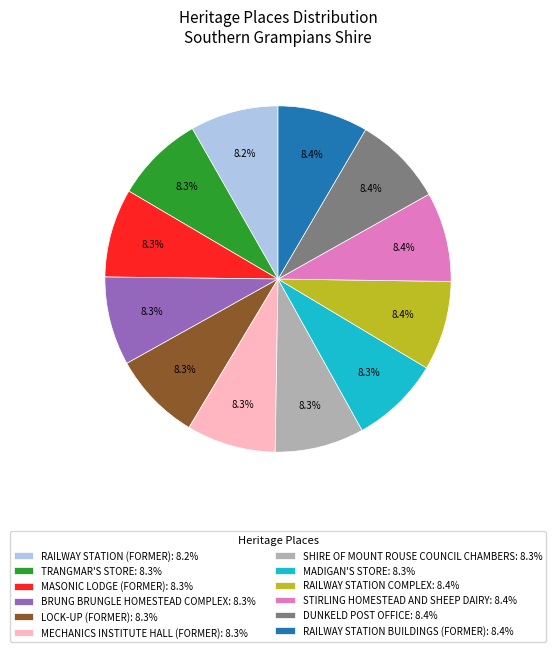

The SHIRE OF MOUNT ROUSE COUNCIL CHAMBERS slice represents 23% of the pie. True or false?

False